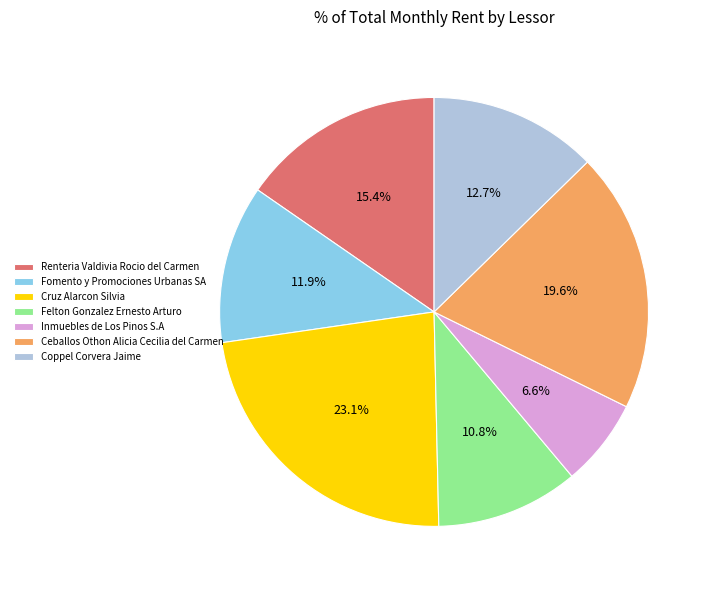

To the nearest percent, what is the average slice percentage?

14%